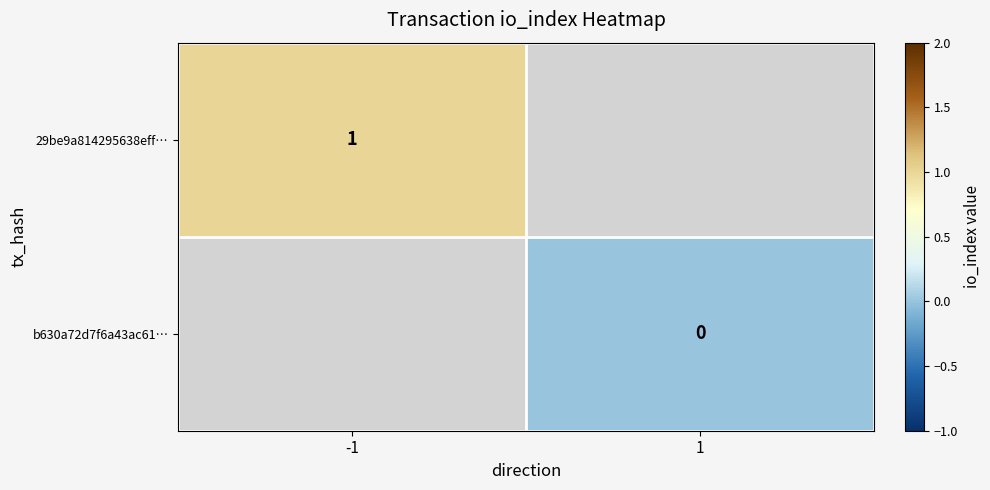

The 29be9a814295638eff… series shows 2 at -1. True or false?

False